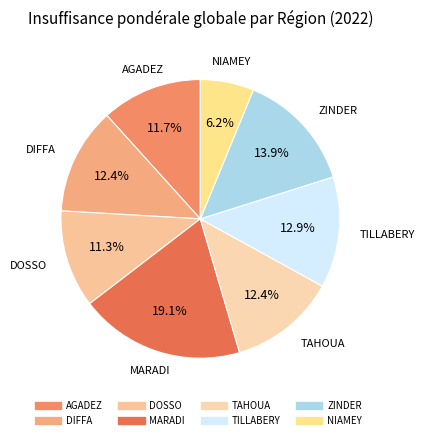

What is the smallest slice in the pie chart?

NIAMEY